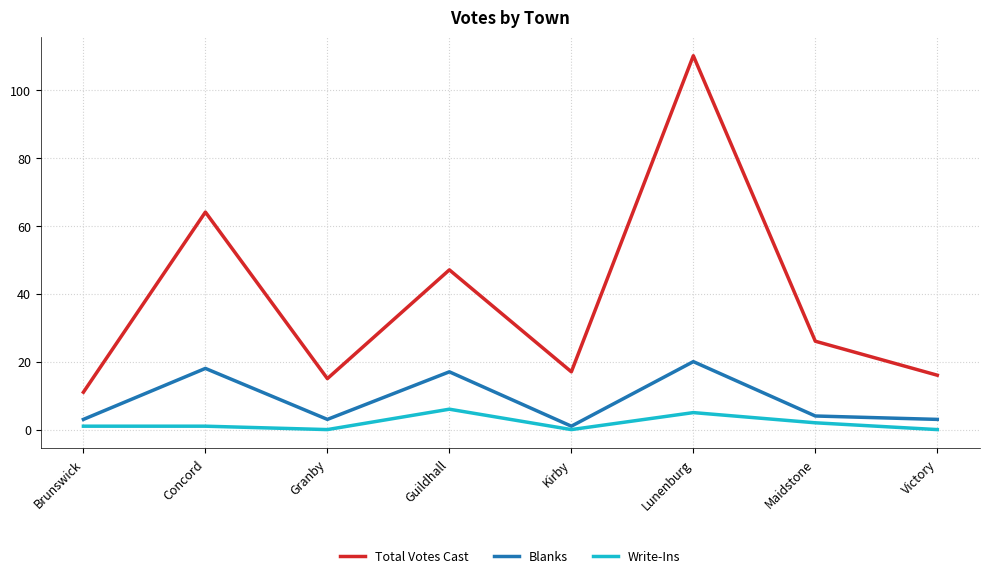

True or false: Total Votes Cast and Blanks intersect in this chart.

False